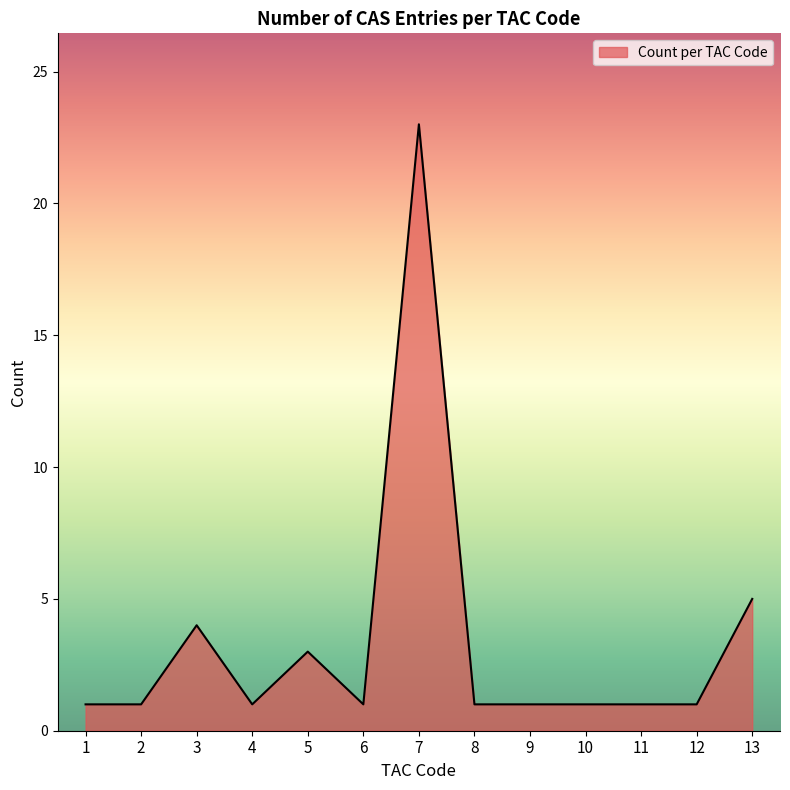

The chart shows a value of 1 at 8. True or false?

True